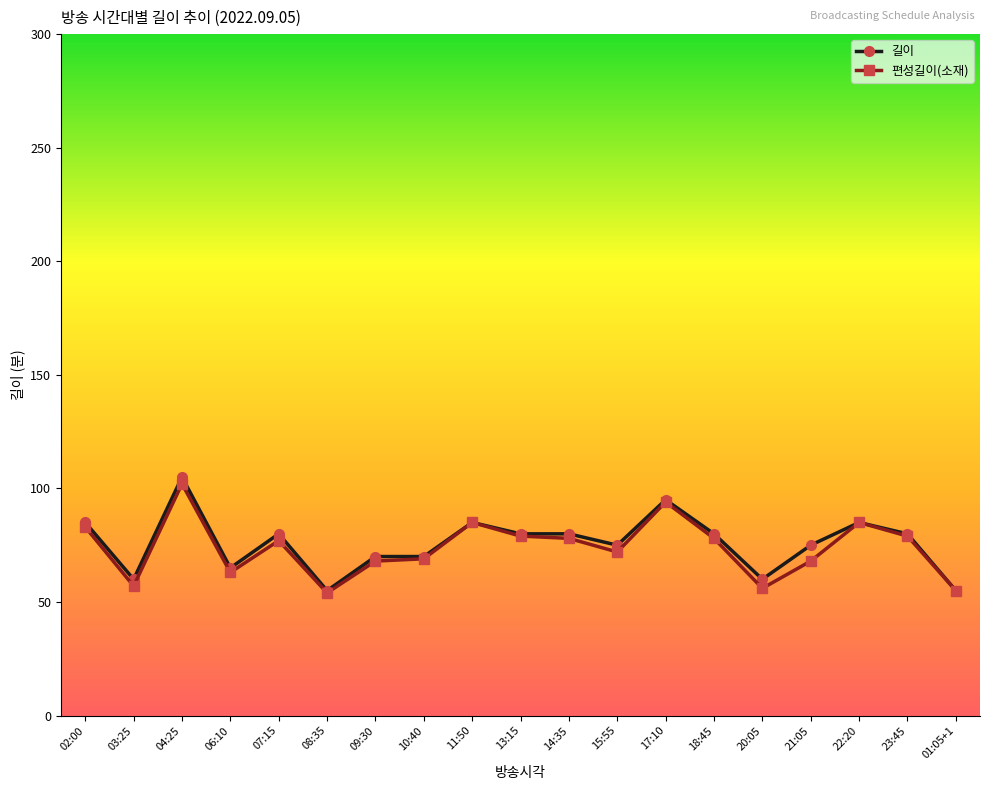

How many data points in 편성길이(소재) are less than 77?

9